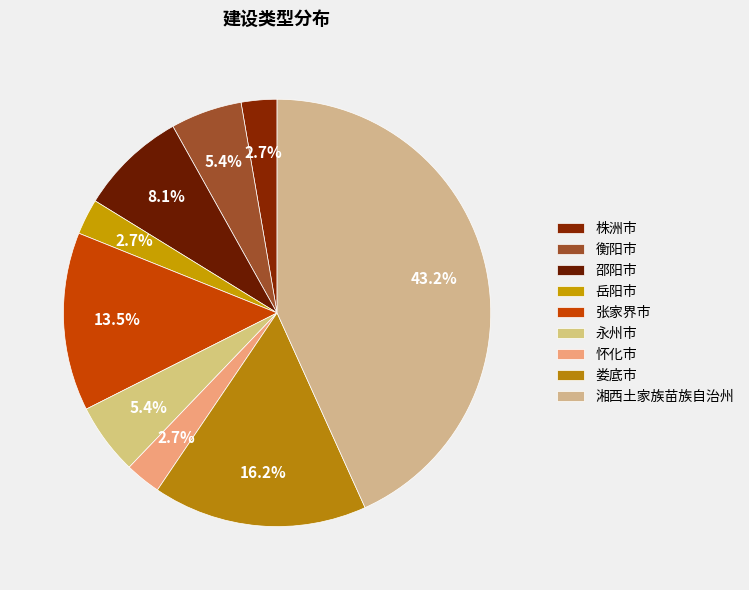

Between 张家界市 and 衡阳市, which is larger?

张家界市